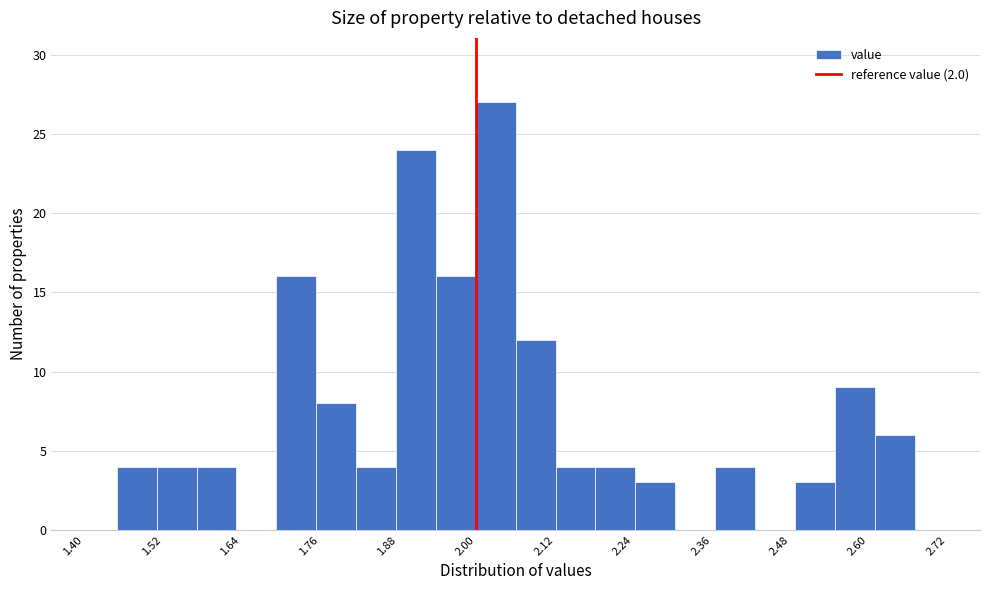

Around what value on the x-axis is the tallest bar? Give the approximate position of its centre, as read against the axis.

2.02